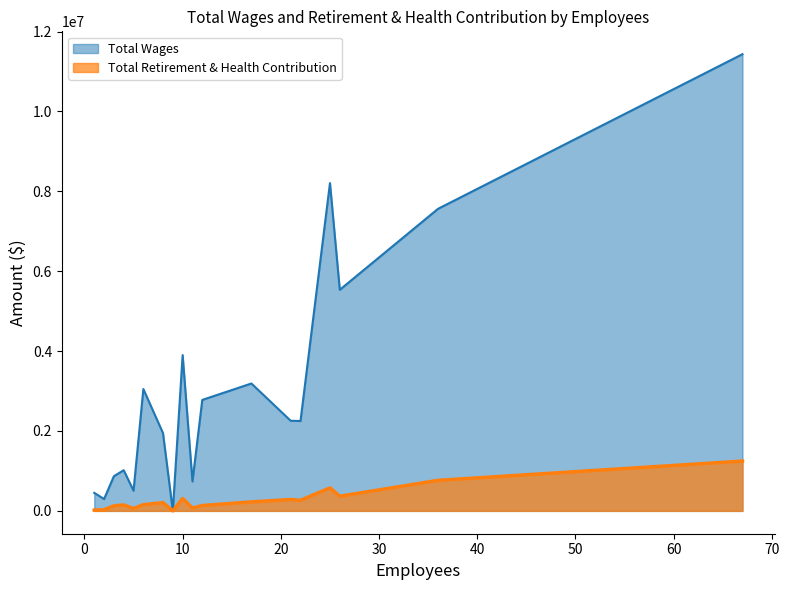

What is the total value across all series at 26?

5902055